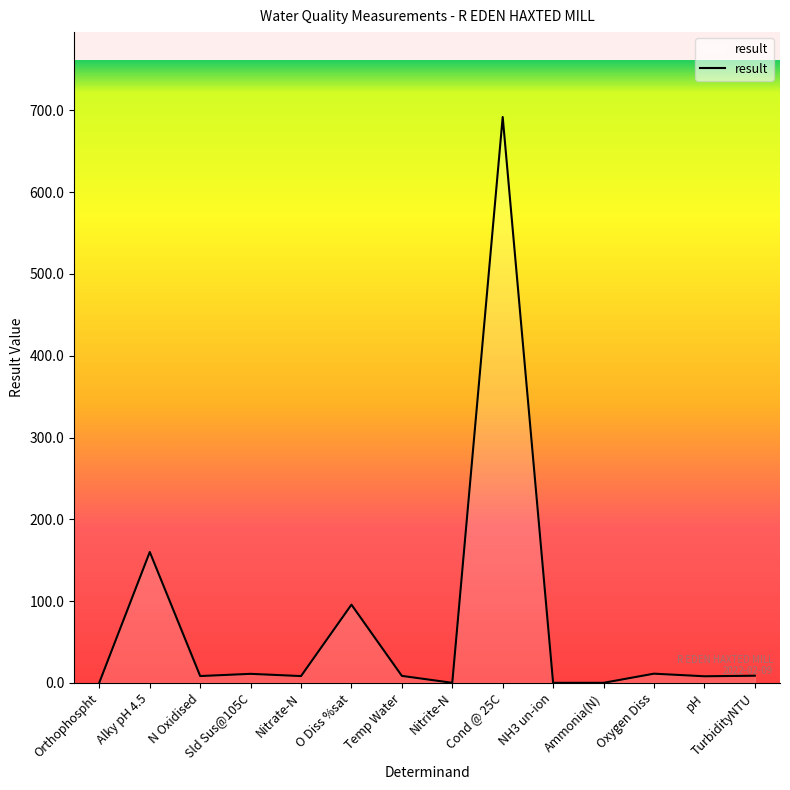

At which label is the value closest to 346?

Alky pH 4.5